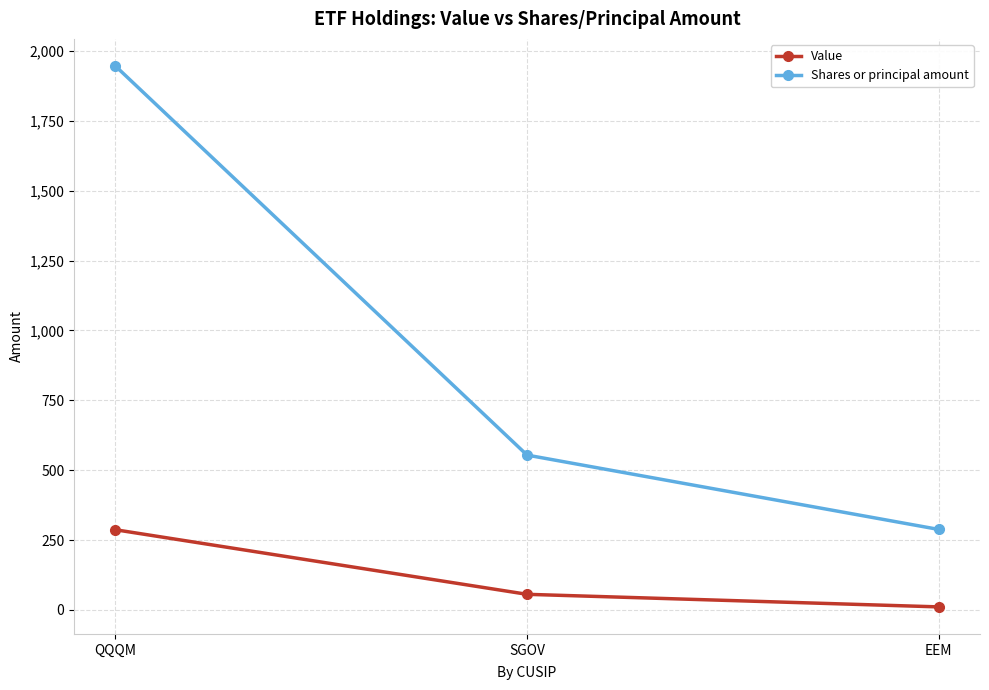

Which series has the largest total across all categories?

Shares or principal amount